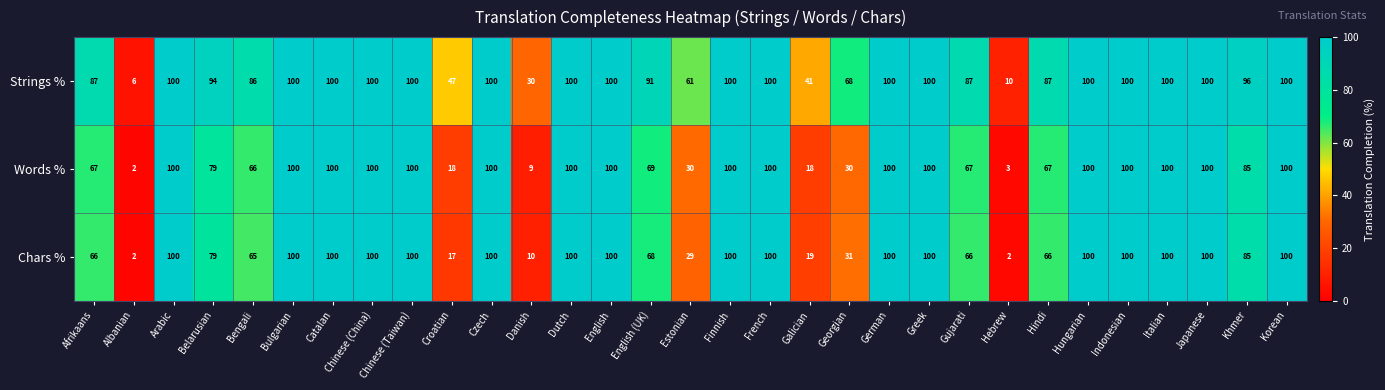

Count the number of data series in this chart.

3